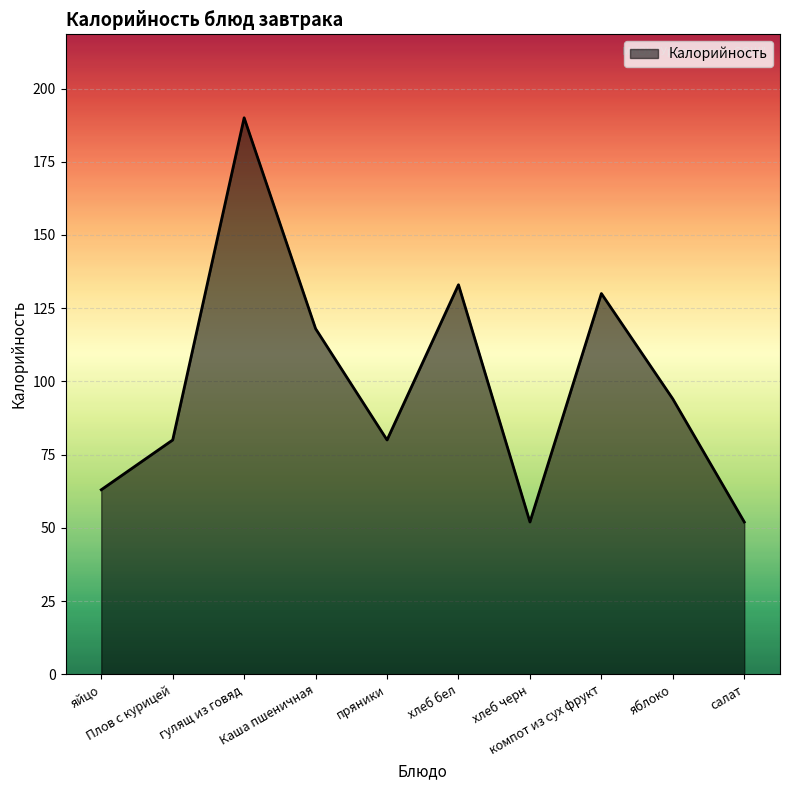

What is the approximate value at Плов с курицей?

80